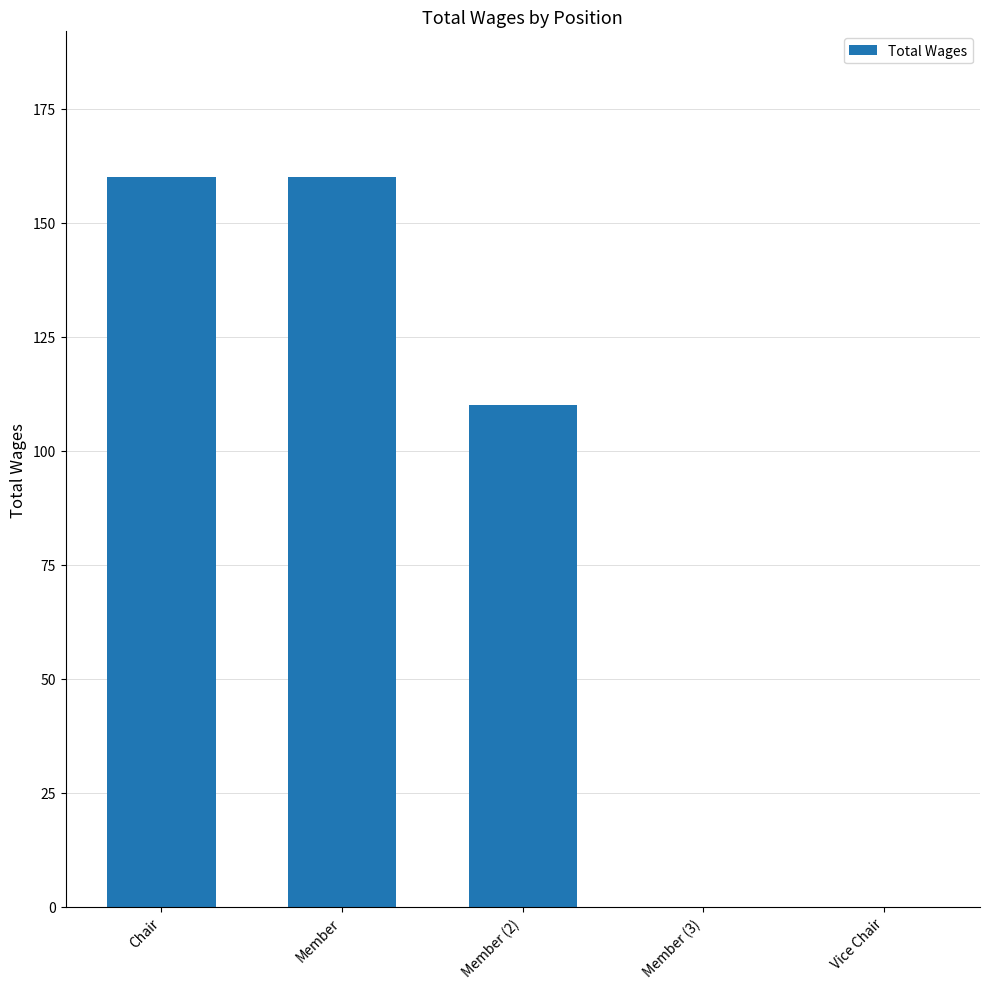

The chart shows a value of 89 at Chair. True or false?

False